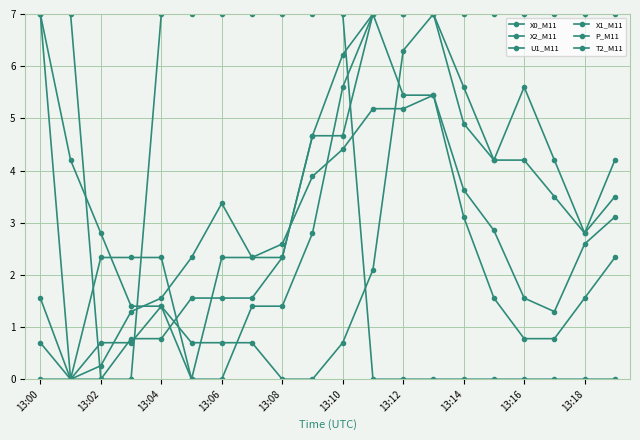

What is the value of the P_M11 point at the 7th from the left?

2.3